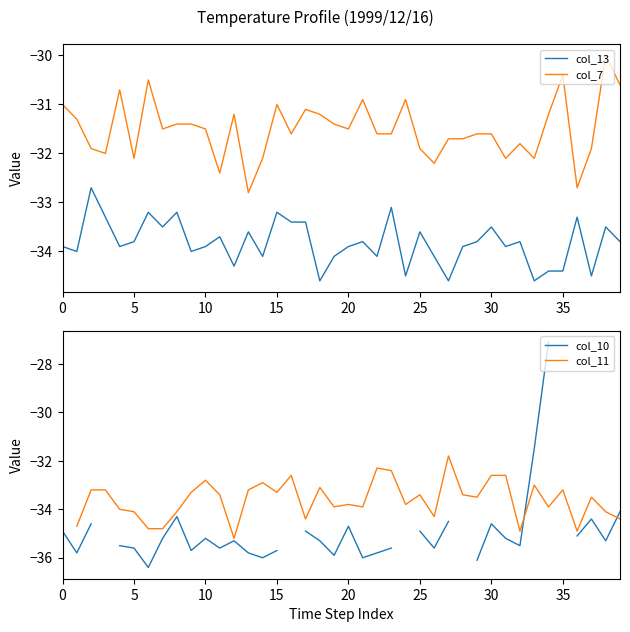

True or false: col_7 and col_11 cross at least once.

False